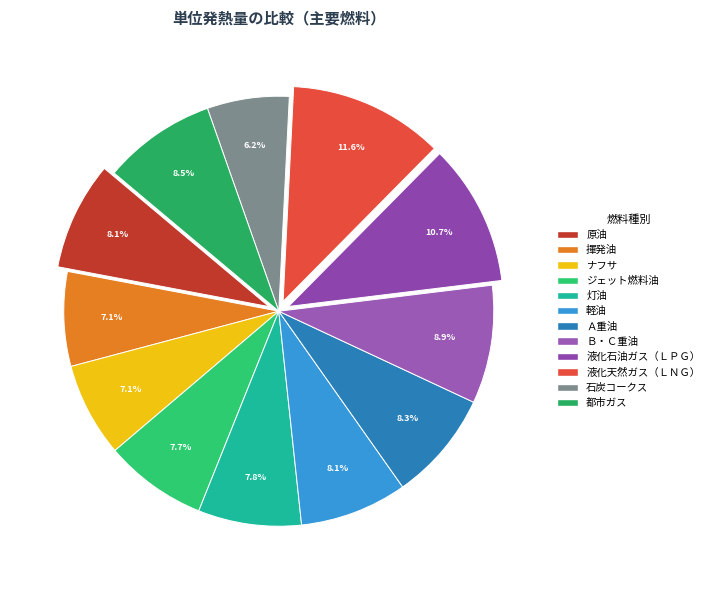

To the nearest percent, what percentage of the pie is ナフサ?

7%